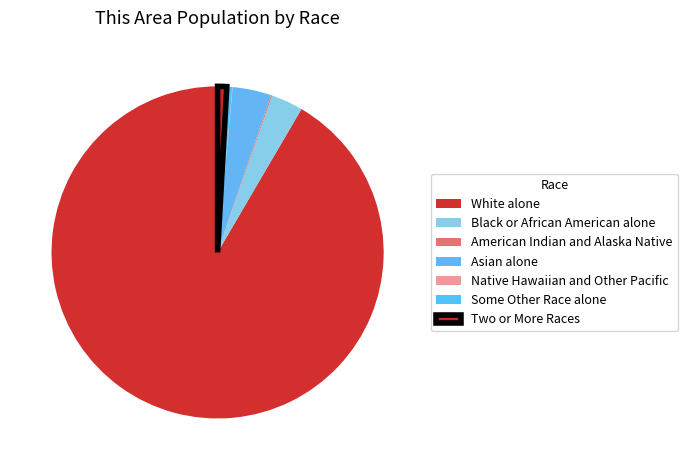

What is the change in value from American Indian and Alaska Native to Asian alone?

+190